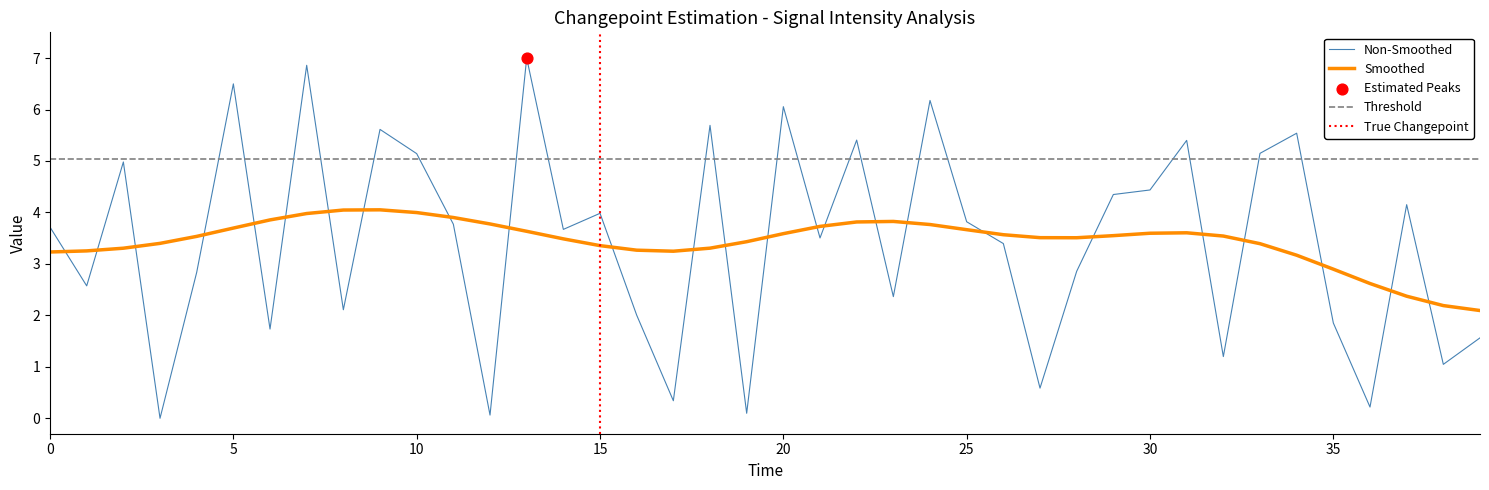

Between 30 and 18, which is larger?

18